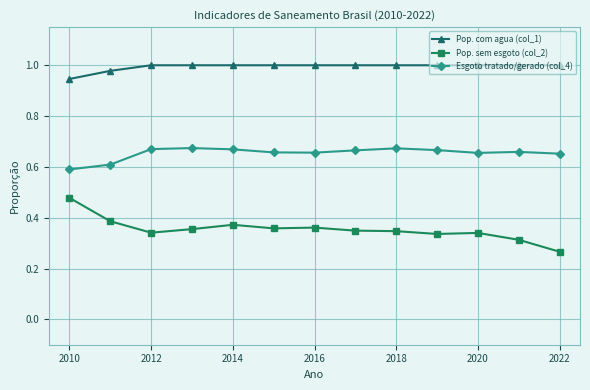

Which series has the largest range (max minus min)?

Pop. sem esgoto (col_2)